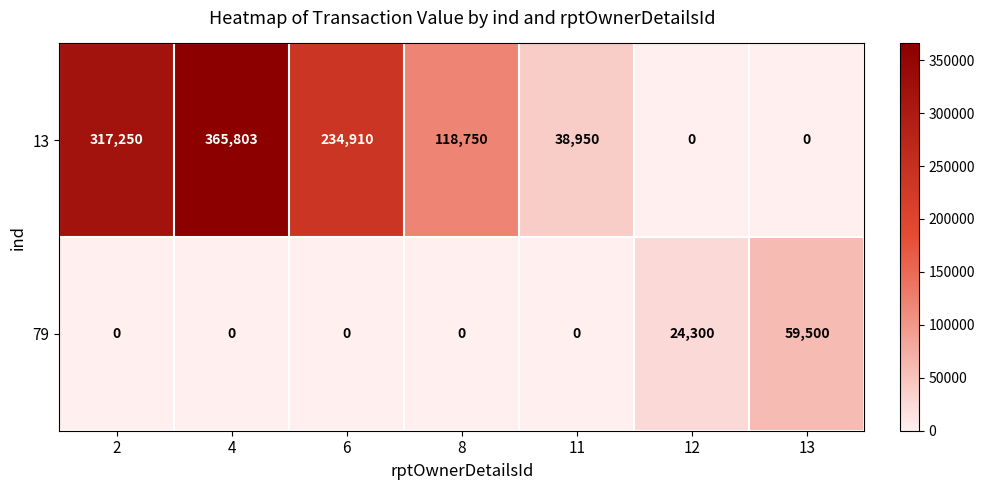

What is the maximum value shown in the chart?

365803